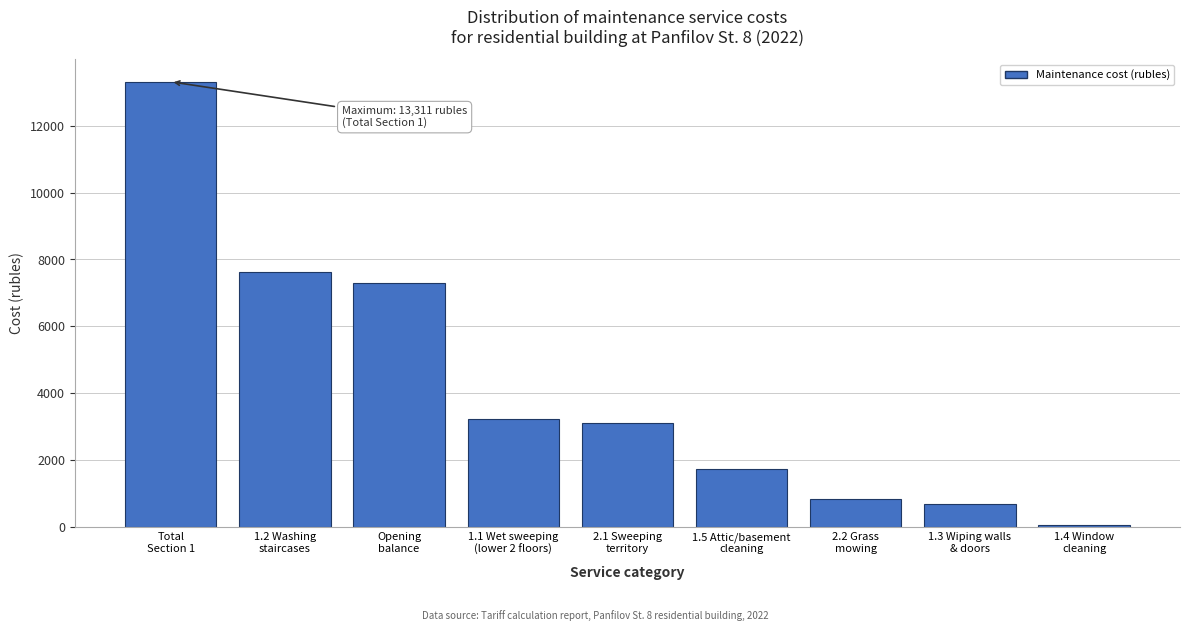

Reading right to left, list all the values displayed in this chart.

54.6	682.9	839.8	1724.7	3123.2	3233.4	7287.3	7615.2	13310.8